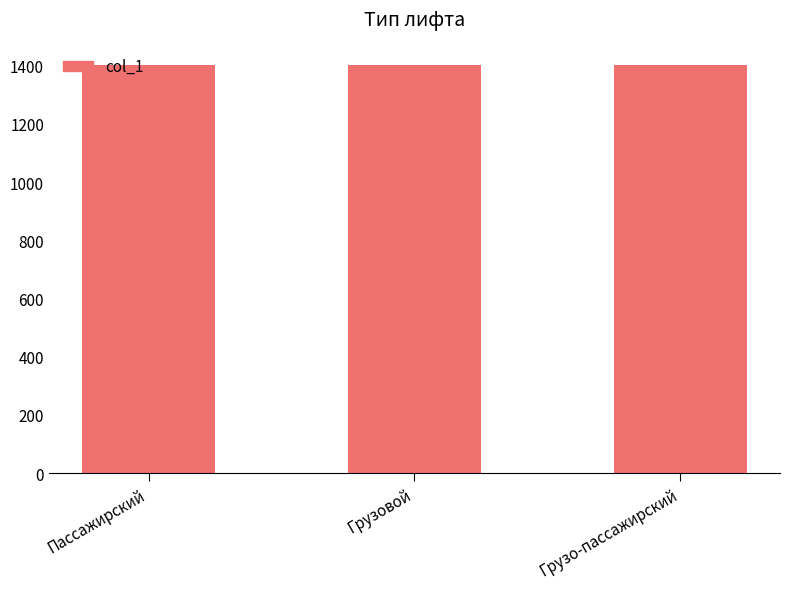

True or false: the data shows 1402 at Грузовой.

True